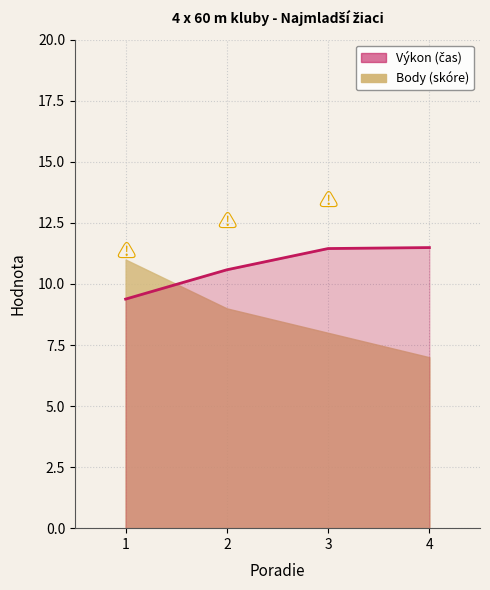

What is the difference between the second highest and minimum values?

2.1